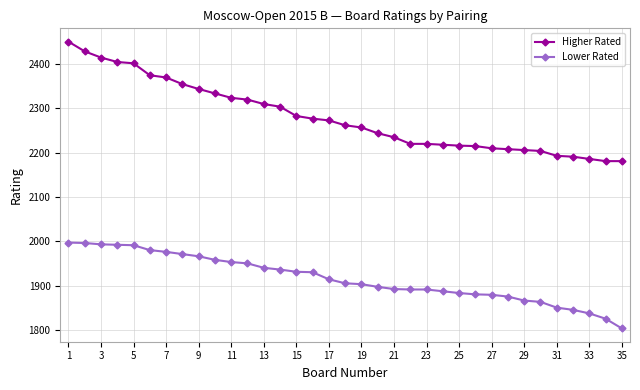

List the series in order of their peak value, lowest first.

Lower Rated, Higher Rated